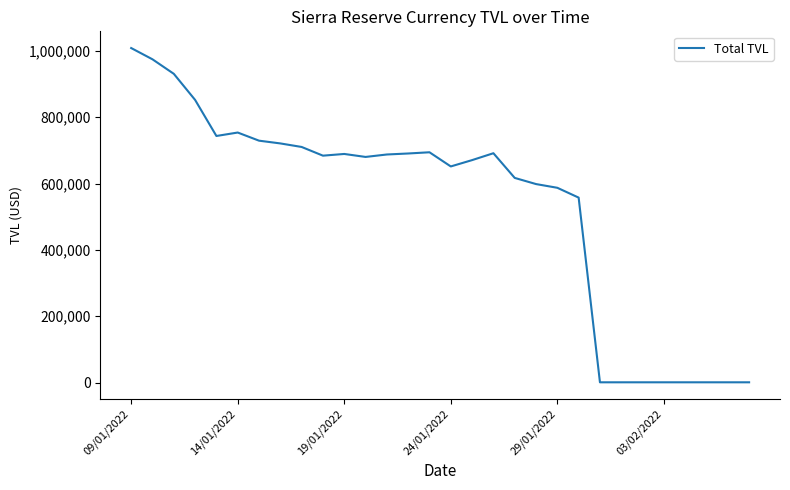

What is the greatest value displayed?

1008592.1